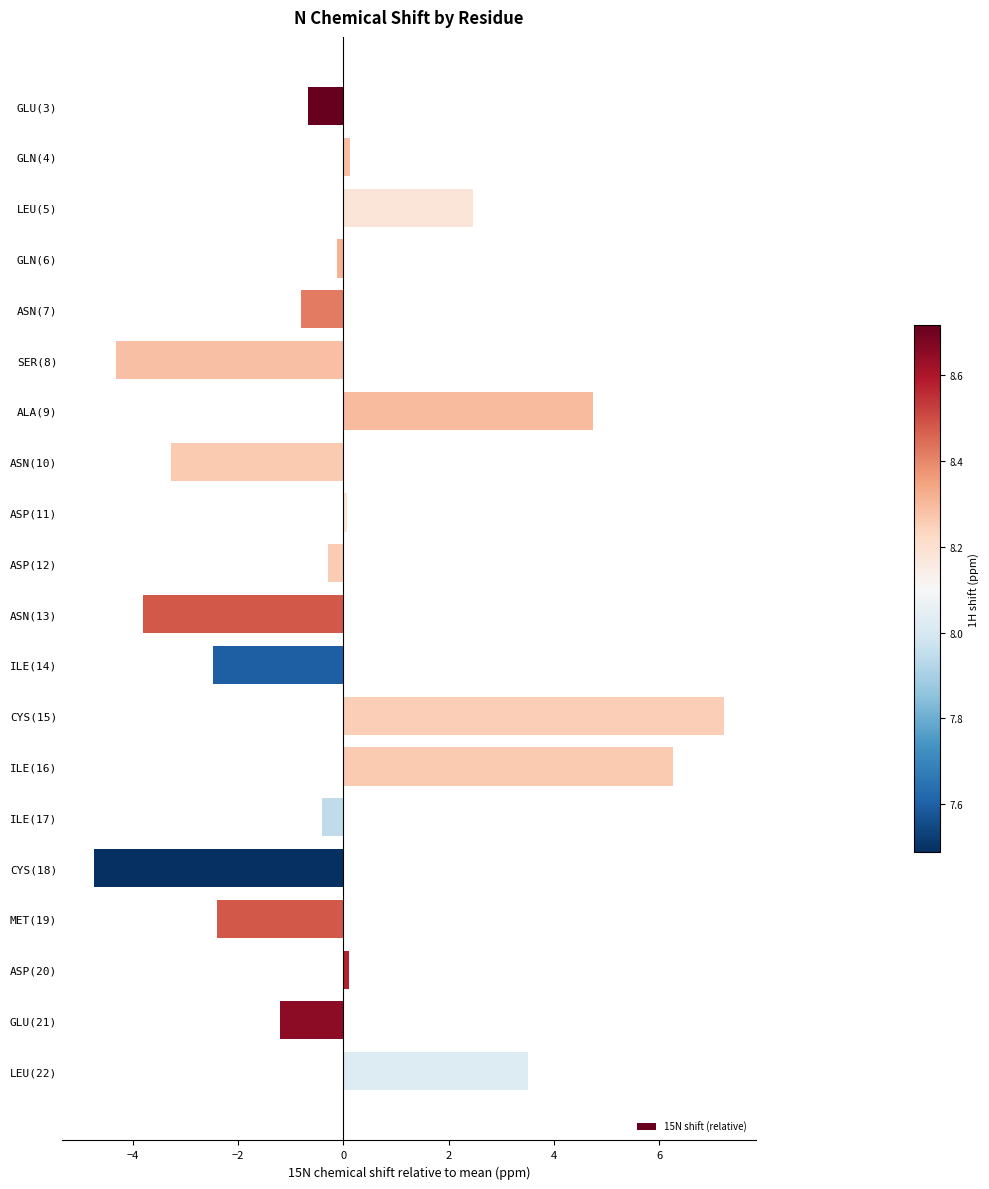

Which category has the highest value across all series?

CYS(15)